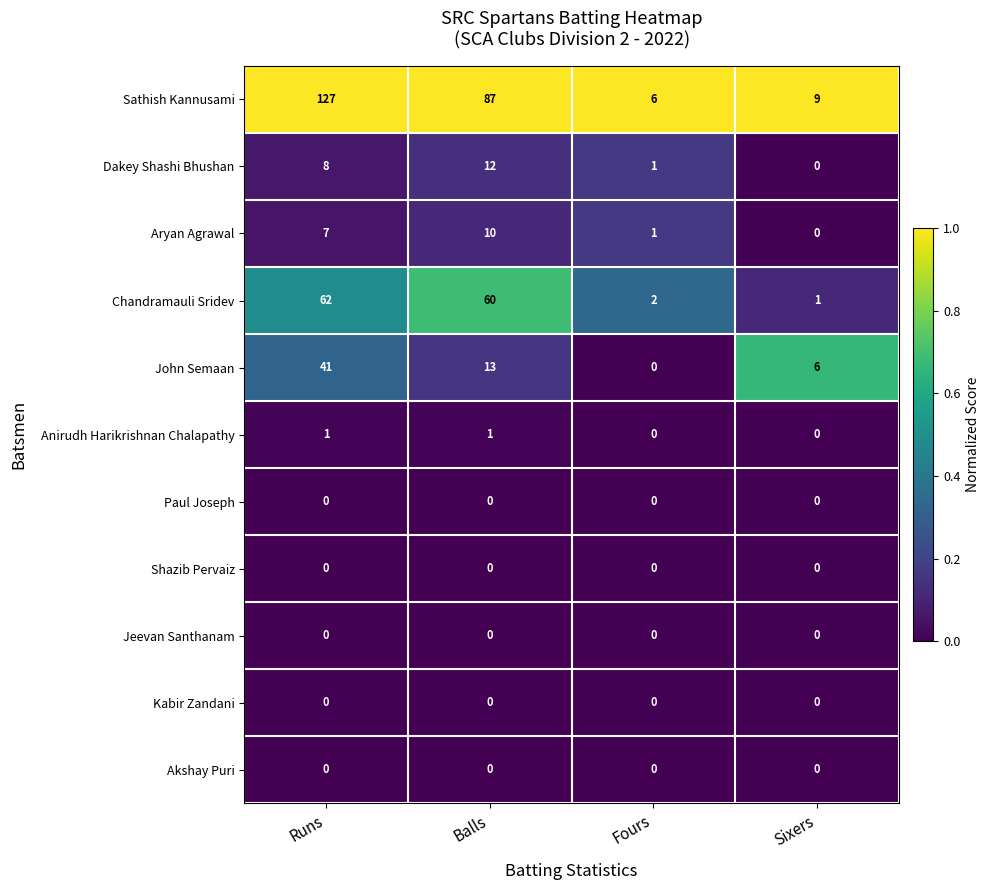

What is the average value of the Dakey Shashi Bhushan series?

5